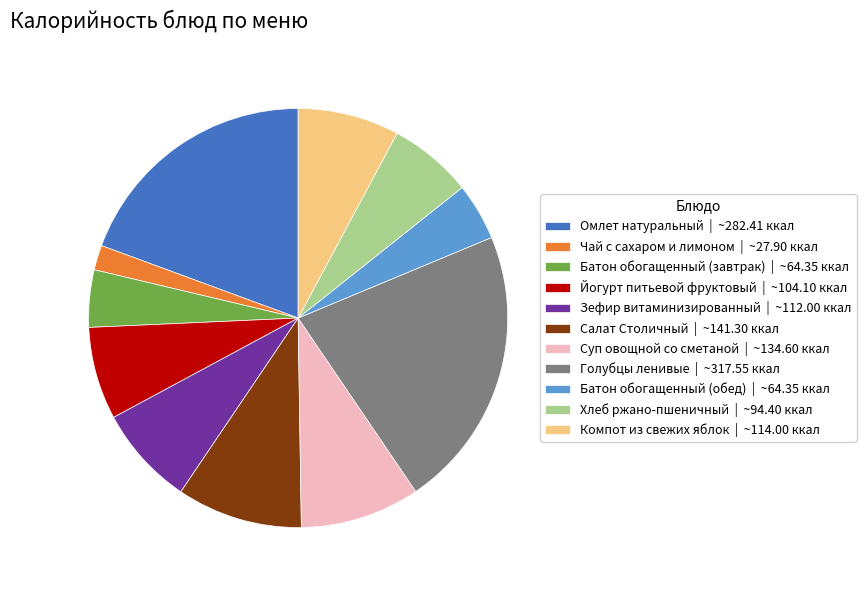

True or false: Суп овощной со сметаной accounts for 1% of the total.

False